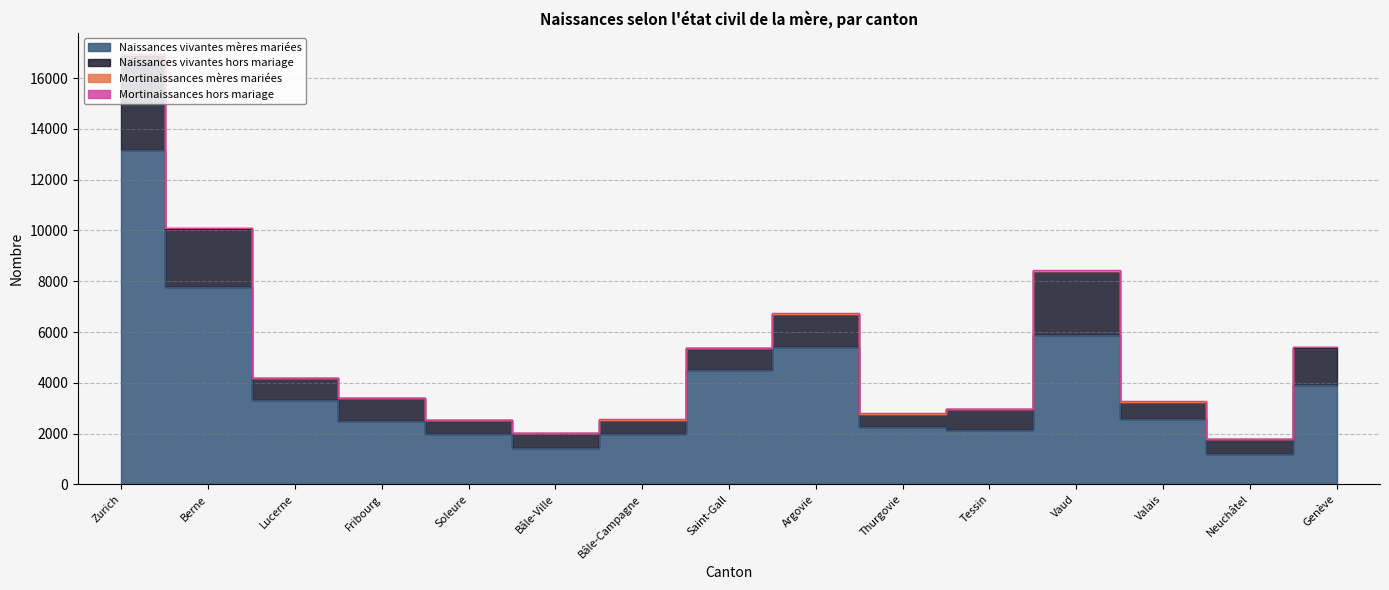

Between Lucerne and Tessin, which series saw the biggest shift?

Naissances vivantes mères mariées